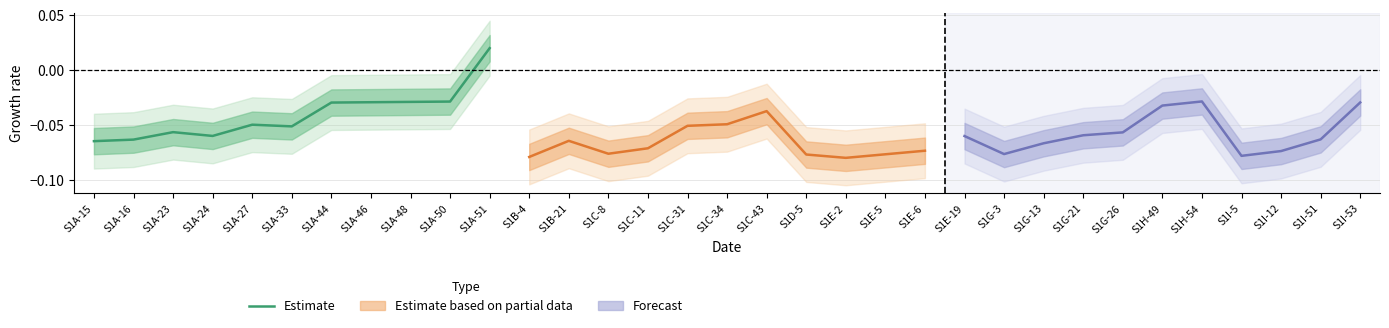

Rank the categories by value from lowest to highest.

S1A-15, S1A-16, S1A-24, S1A-23, S1A-33, S1A-27, S1A-44, S1A-46, S1A-48, S1A-50, S1A-51